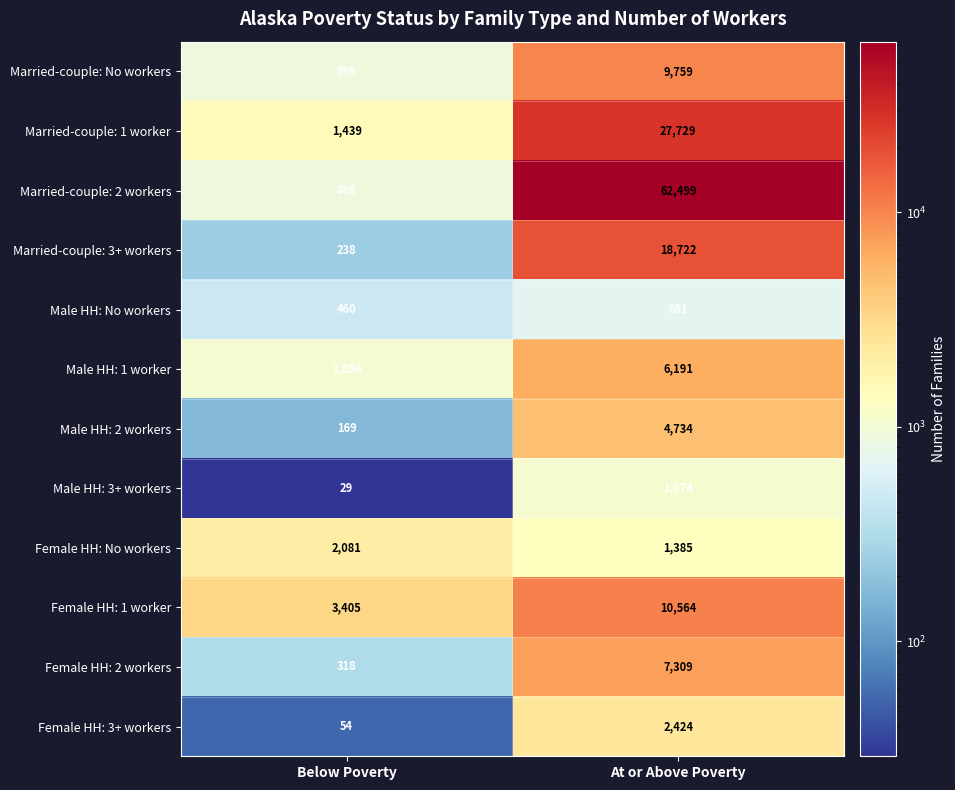

Reading right to left, what are all the values shown in this chart?

Married-couple: No workers: At or Above Poverty=9759	Below Poverty=896
Married-couple: 1 worker: At or Above Poverty=27729	Below Poverty=1439
Married-couple: 2 workers: At or Above Poverty=62499	Below Poverty=886
Married-couple: 3+ workers: At or Above Poverty=18722	Below Poverty=238
Male HH: No workers: At or Above Poverty=681	Below Poverty=460
Male HH: 1 worker: At or Above Poverty=6191	Below Poverty=1056
Male HH: 2 workers: At or Above Poverty=4734	Below Poverty=169
Male HH: 3+ workers: At or Above Poverty=1074	Below Poverty=29
Female HH: No workers: At or Above Poverty=1385	Below Poverty=2081
Female HH: 1 worker: At or Above Poverty=10564	Below Poverty=3405
Female HH: 2 workers: At or Above Poverty=7309	Below Poverty=318
Female HH: 3+ workers: At or Above Poverty=2424	Below Poverty=54